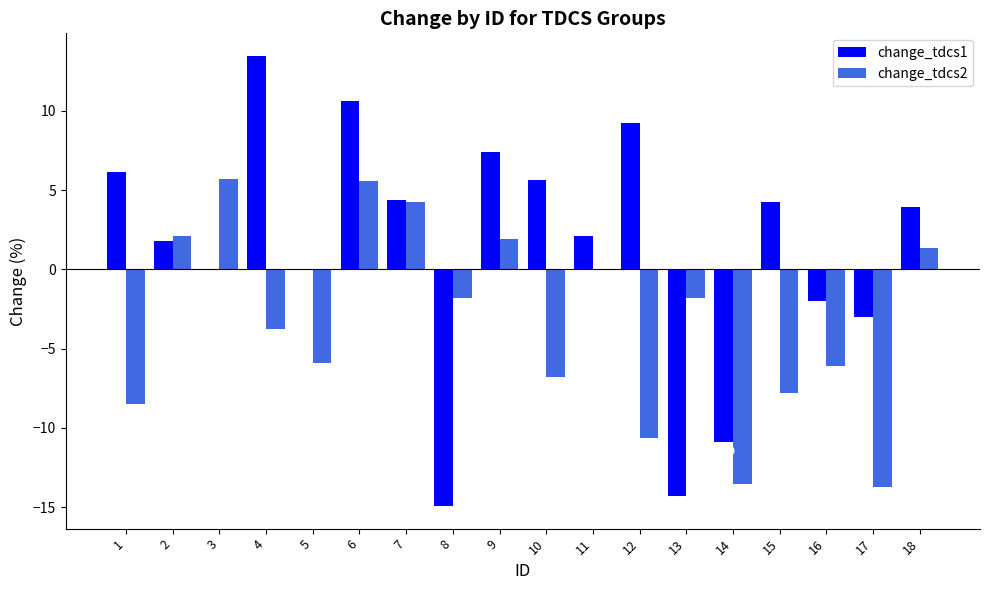

Count the number of data series in this chart.

2